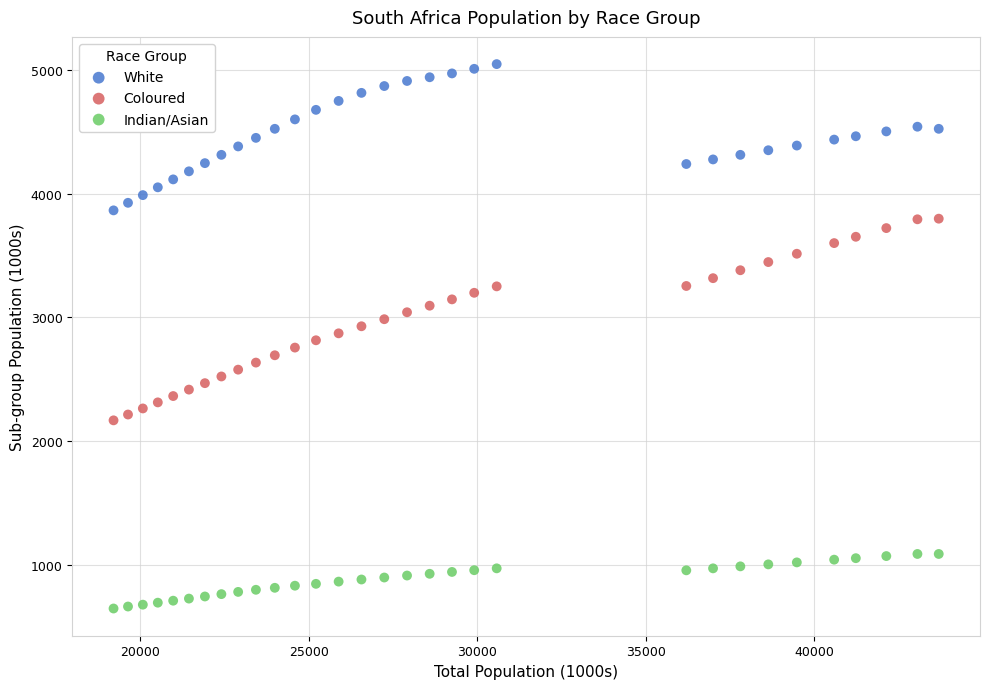

Across all data points, what is the range of X values (max minus min)?

24475